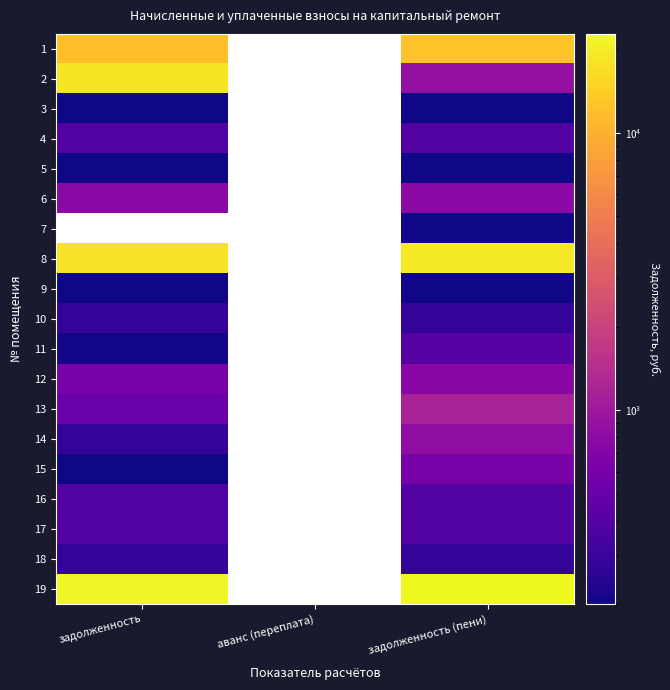

What is the highest value of the 12 series?

760.8